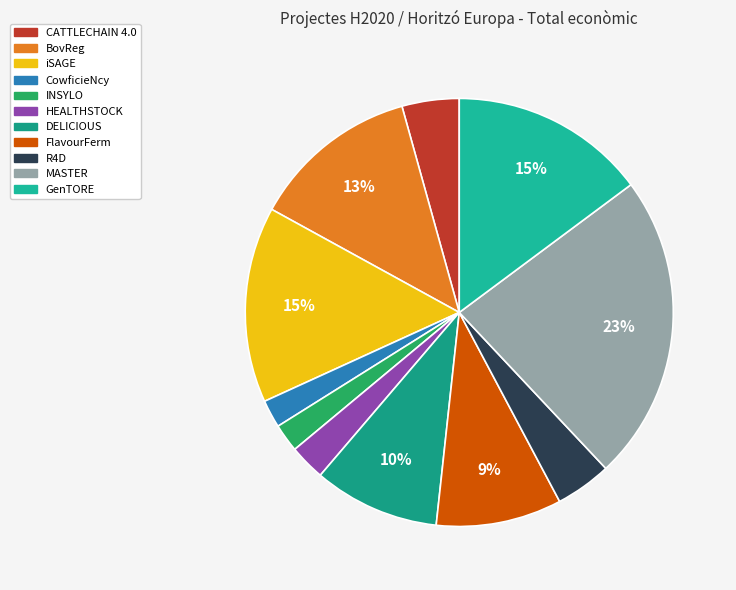

How many slices are in this pie chart?

11